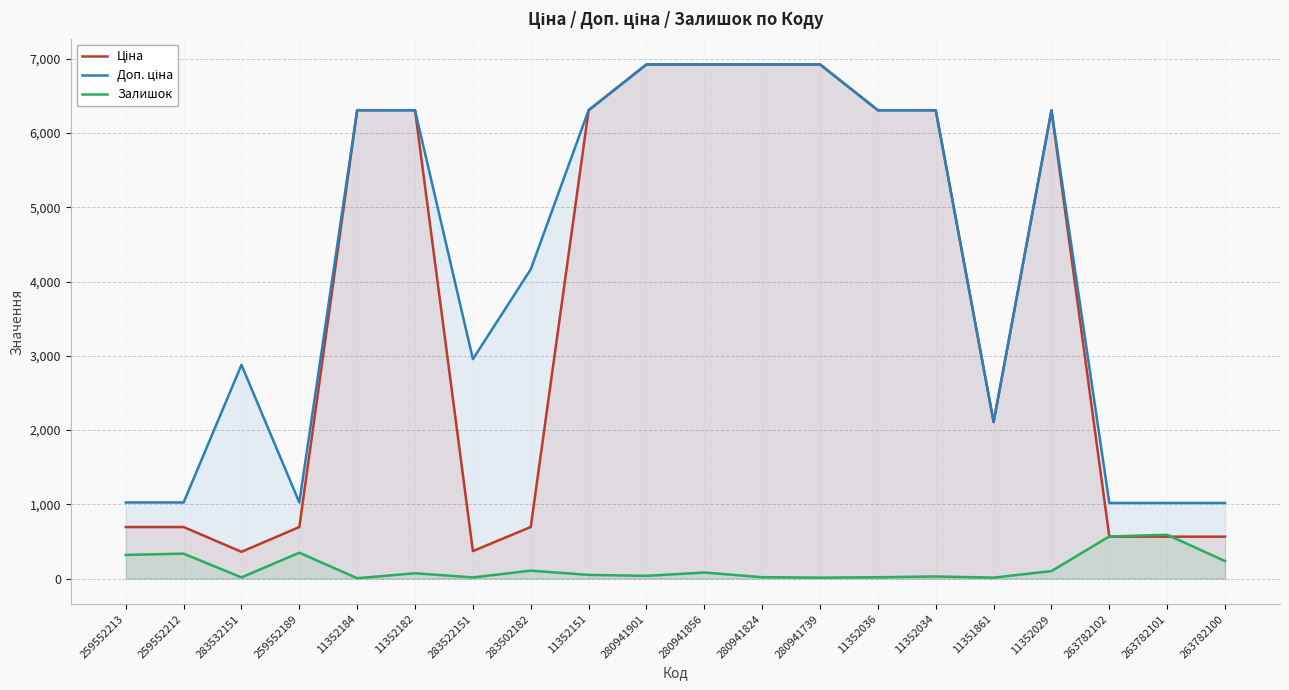

List the labels in order of Ціна value, largest first.

280941901, 280941856, 280941824, 280941739, 11352184, 11352182, 11352151, 11352036, 11352034, 11352029, 11351861, 283502182, 259552213, 259552212, 259552189, 263782102, 263782101, 263782100, 283522151, 283532151